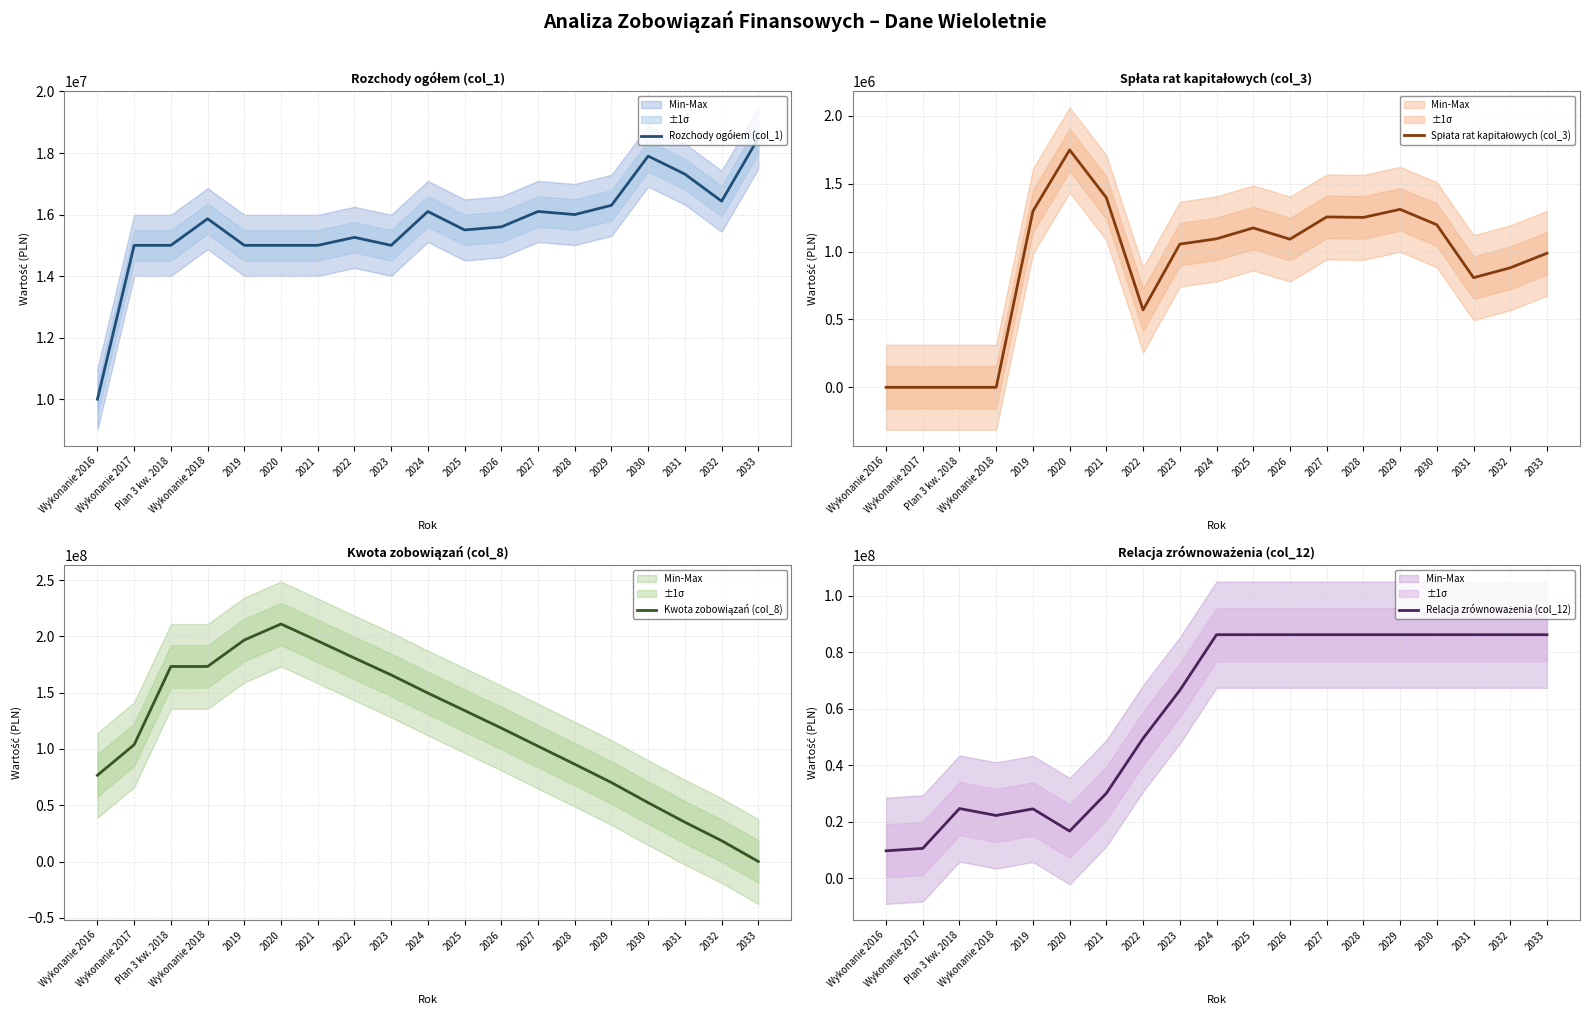

What is the difference between the maximum and minimum values in the Spłata rat kapitałowych (col_3) series?

1748600.0